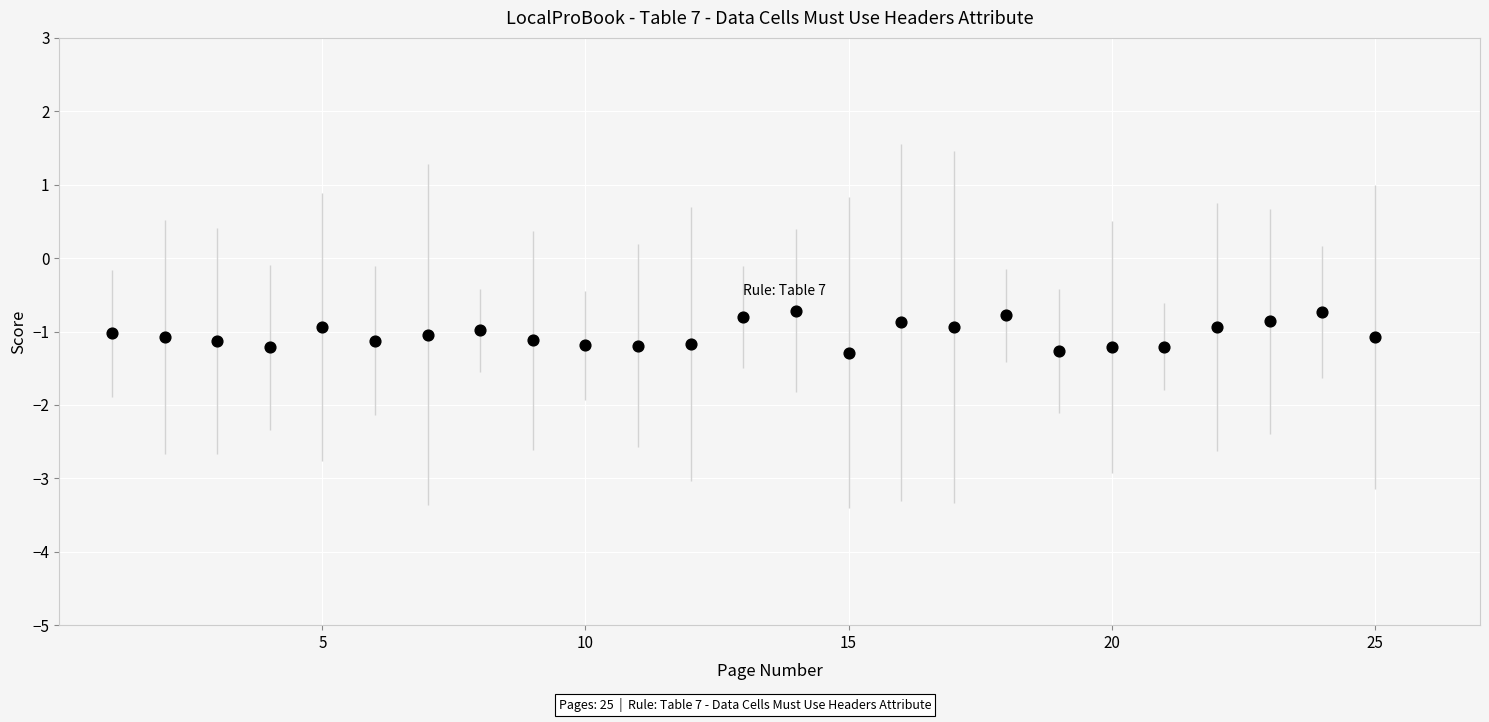

What is the range of Y values (max minus min)?

0.6